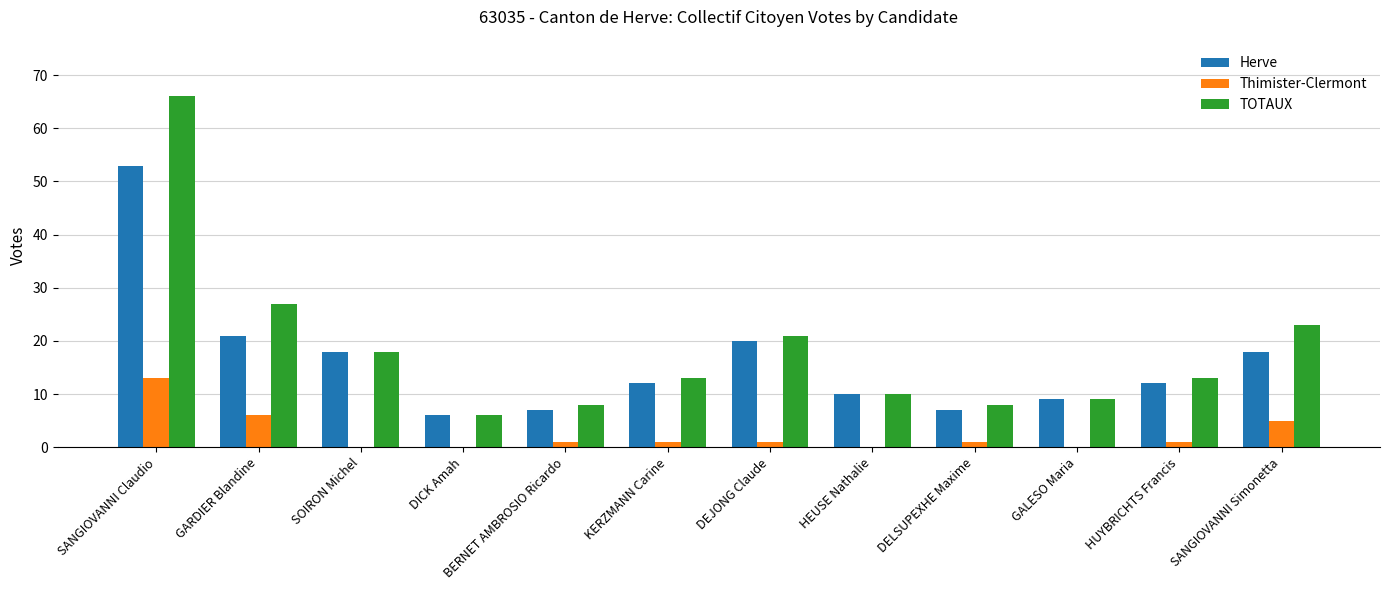

What is the sum of all TOTAUX values?

222